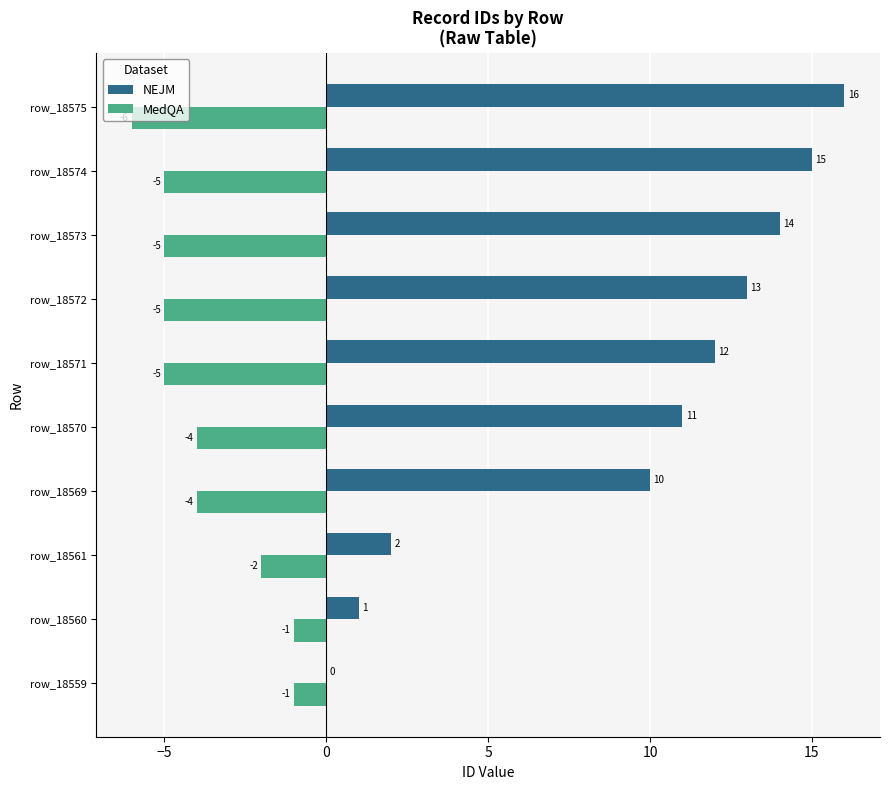

Is the value of NEJM at row_18575 greater than the value of MedQA at row_18570?

Yes